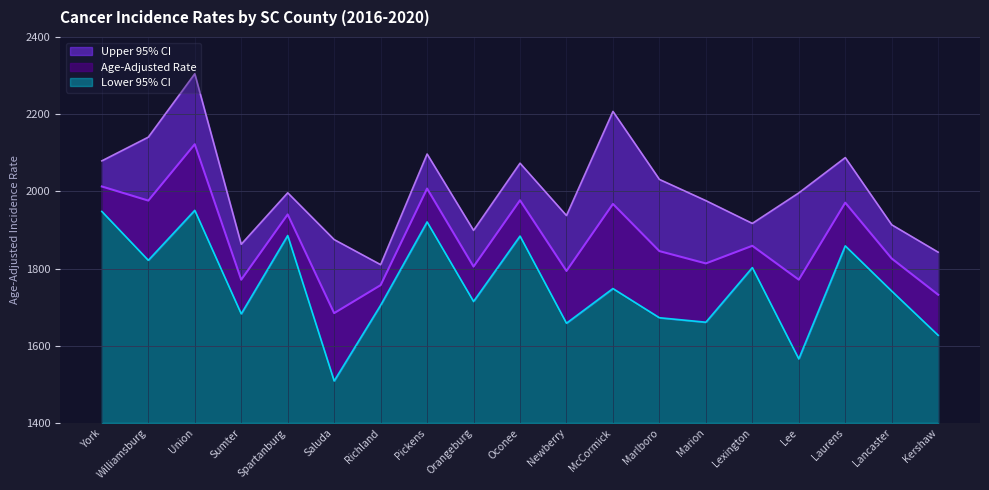

List the series in order of their peak value, lowest first.

Lower 95% CI, Age-Adjusted Rate, Upper 95% CI